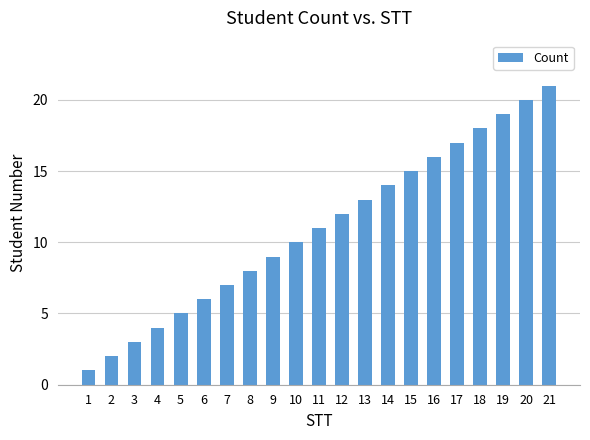

What is the sum of all values?

231